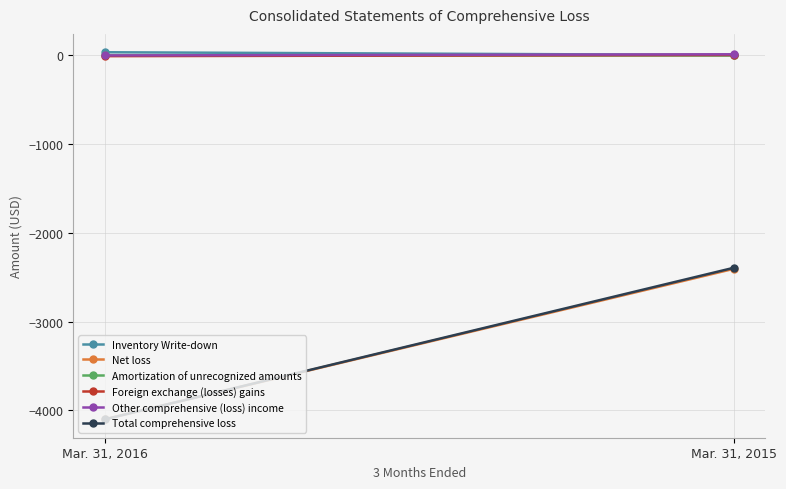

What is the maximum value shown in the chart?

35